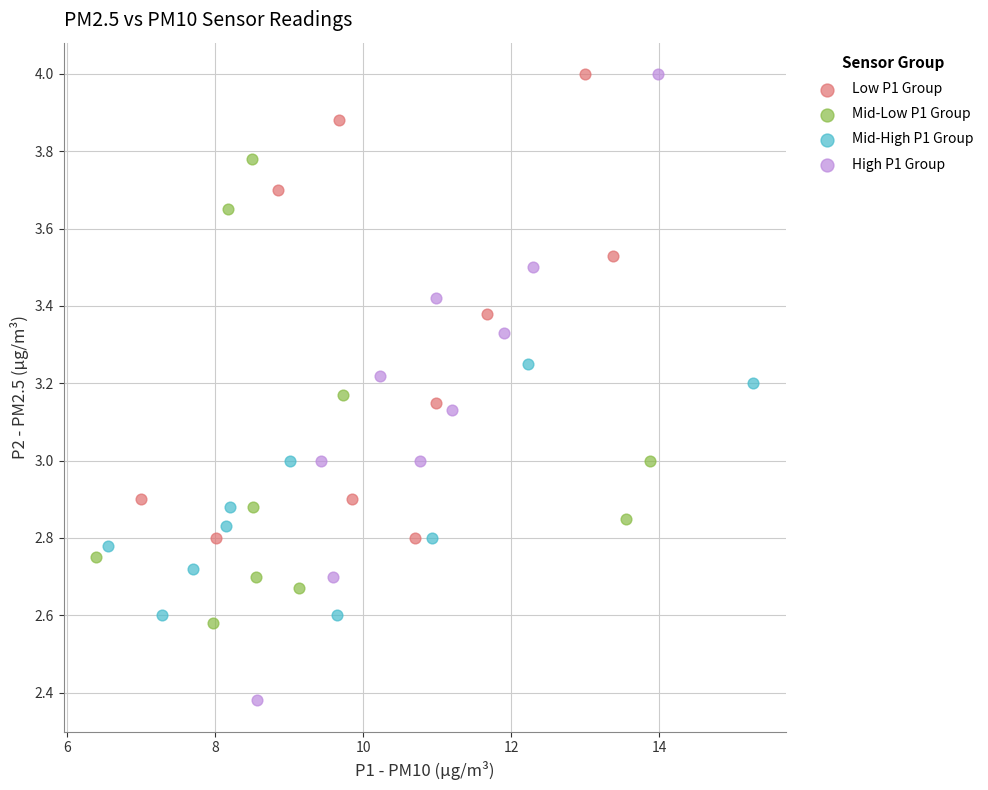

Which series has the largest Y range (max minus min)?

High P1 Group